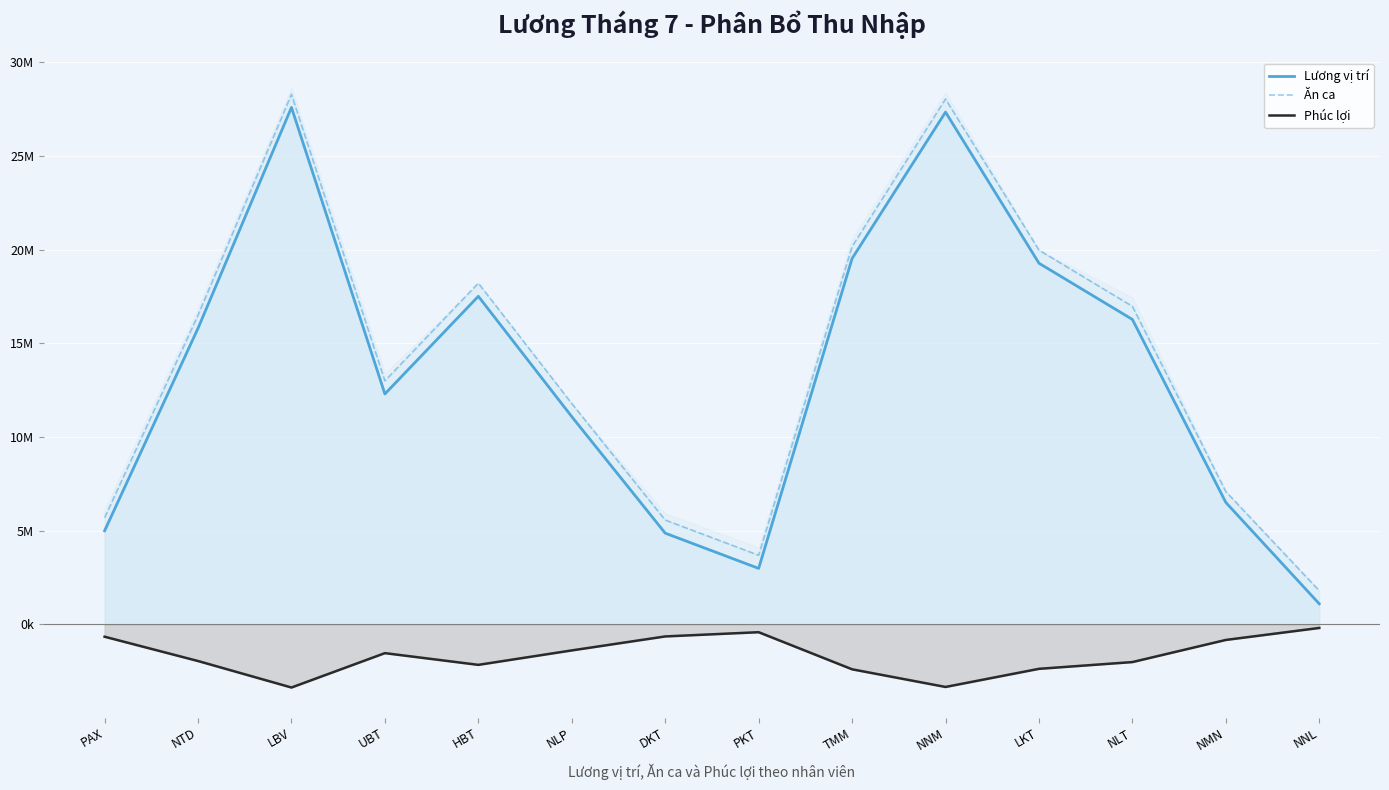

What is the minimum value shown in the chart?

-3365600